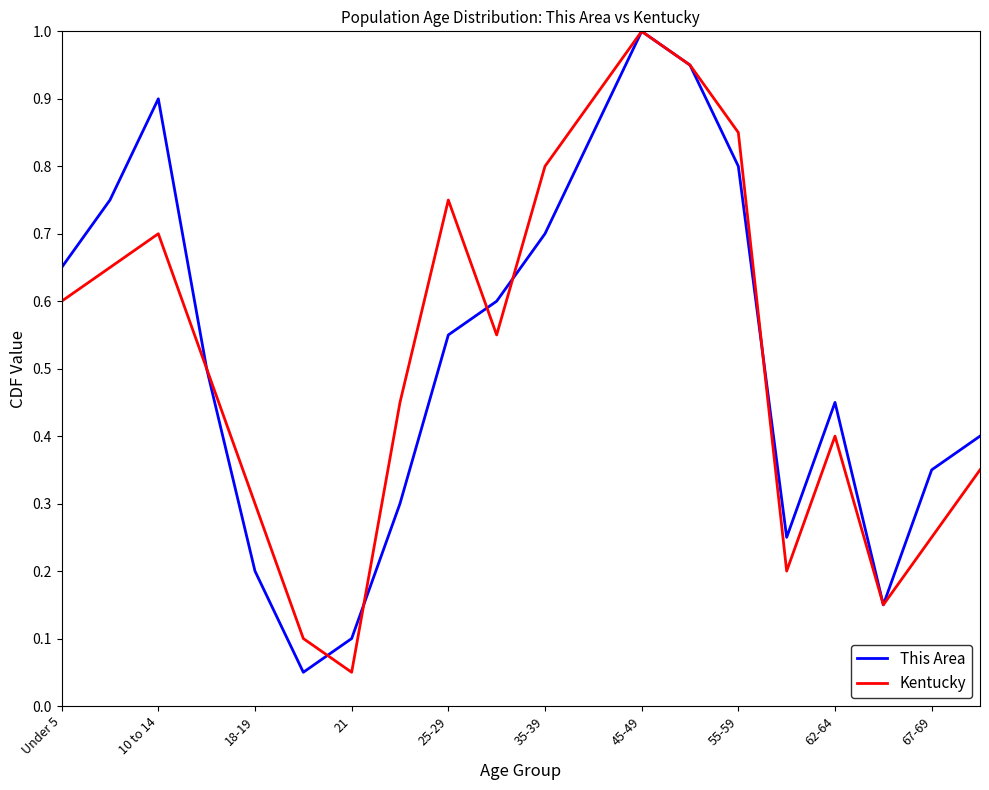

What is the greatest value displayed?

1.0